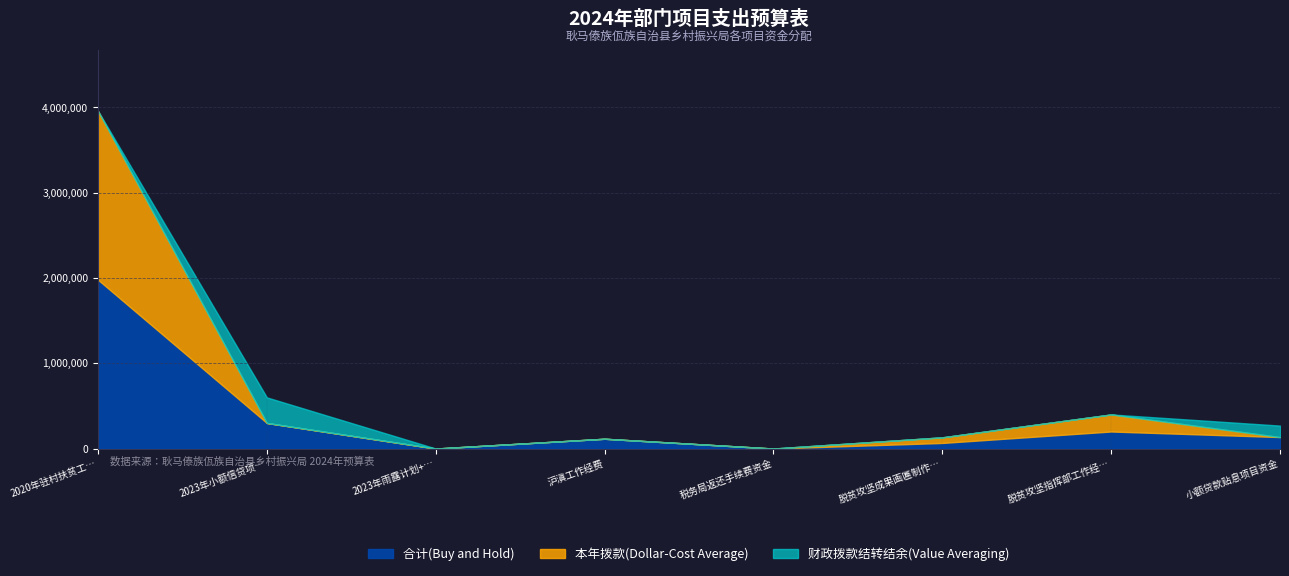

Which category has the highest value in the 财政拨款结转结余(Value Averaging) series?

2023年小额信贷项目资金